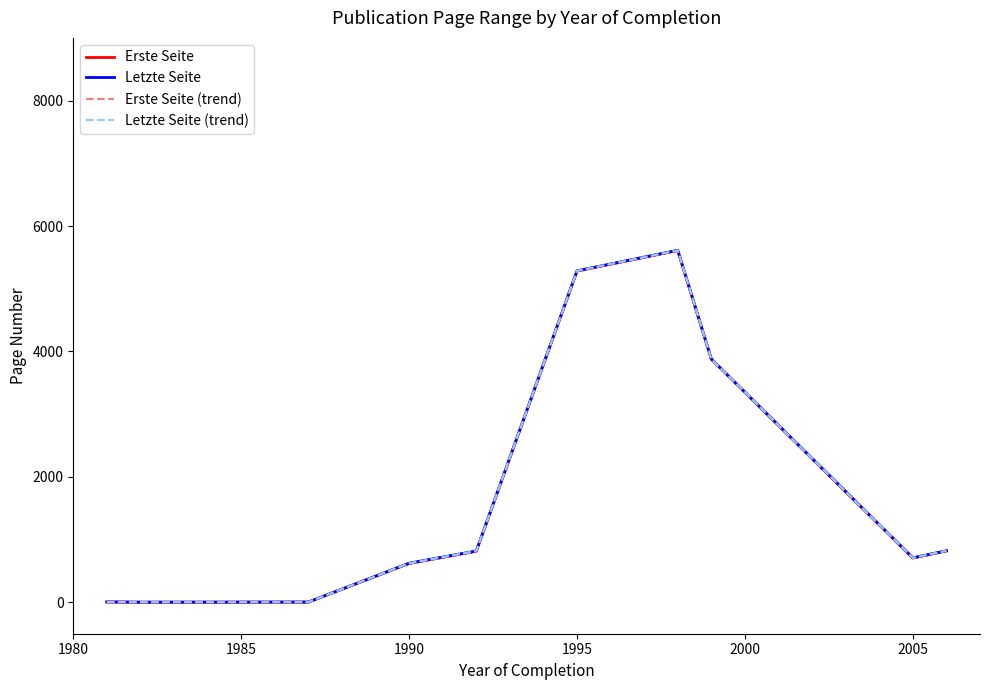

Is this an area chart (filled region under the line)?

No